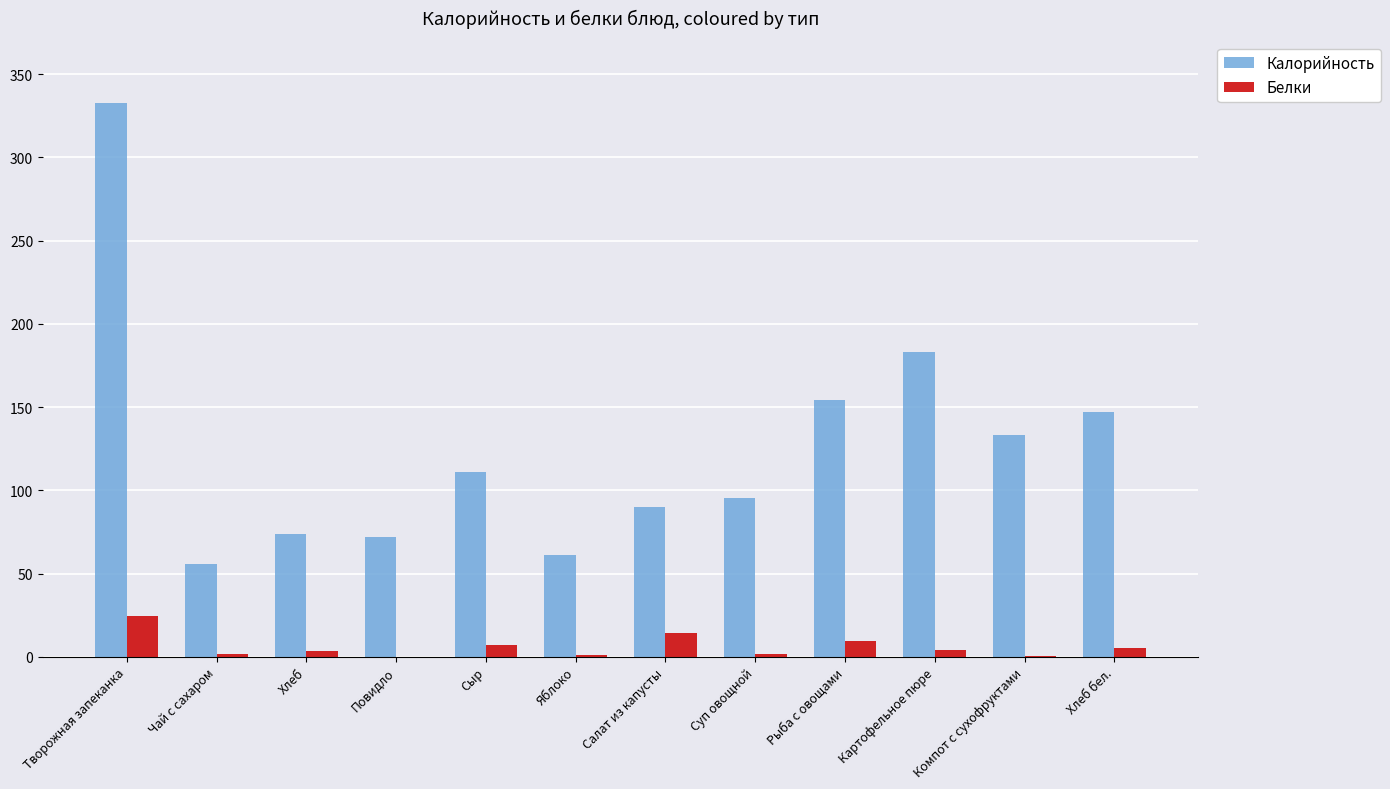

Which series changed the most between Хлеб and Компот с сухофруктами?

Калорийность